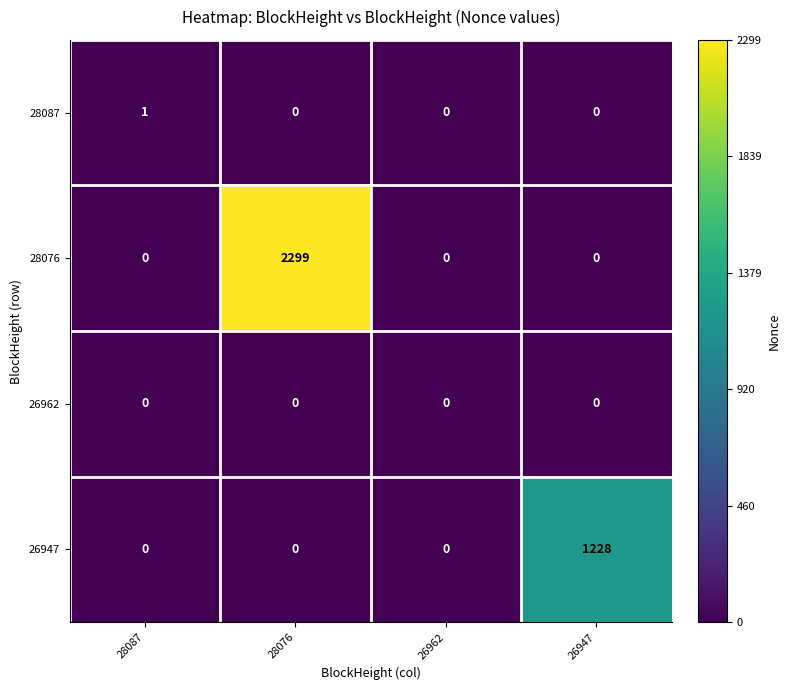

Count the number of data series in this chart.

4